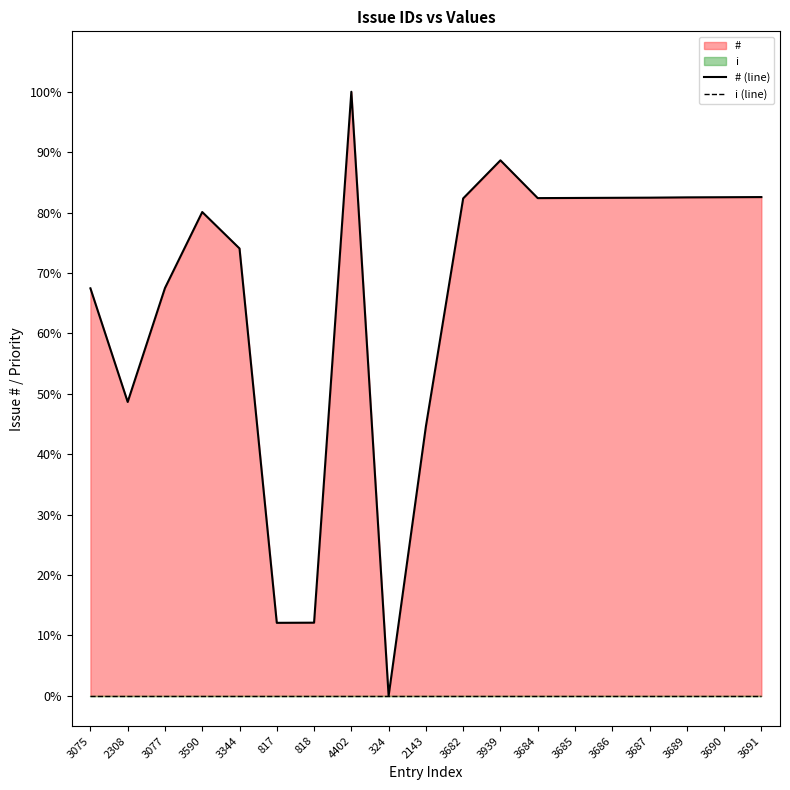

Which label corresponds to the largest value in the chart?

4402